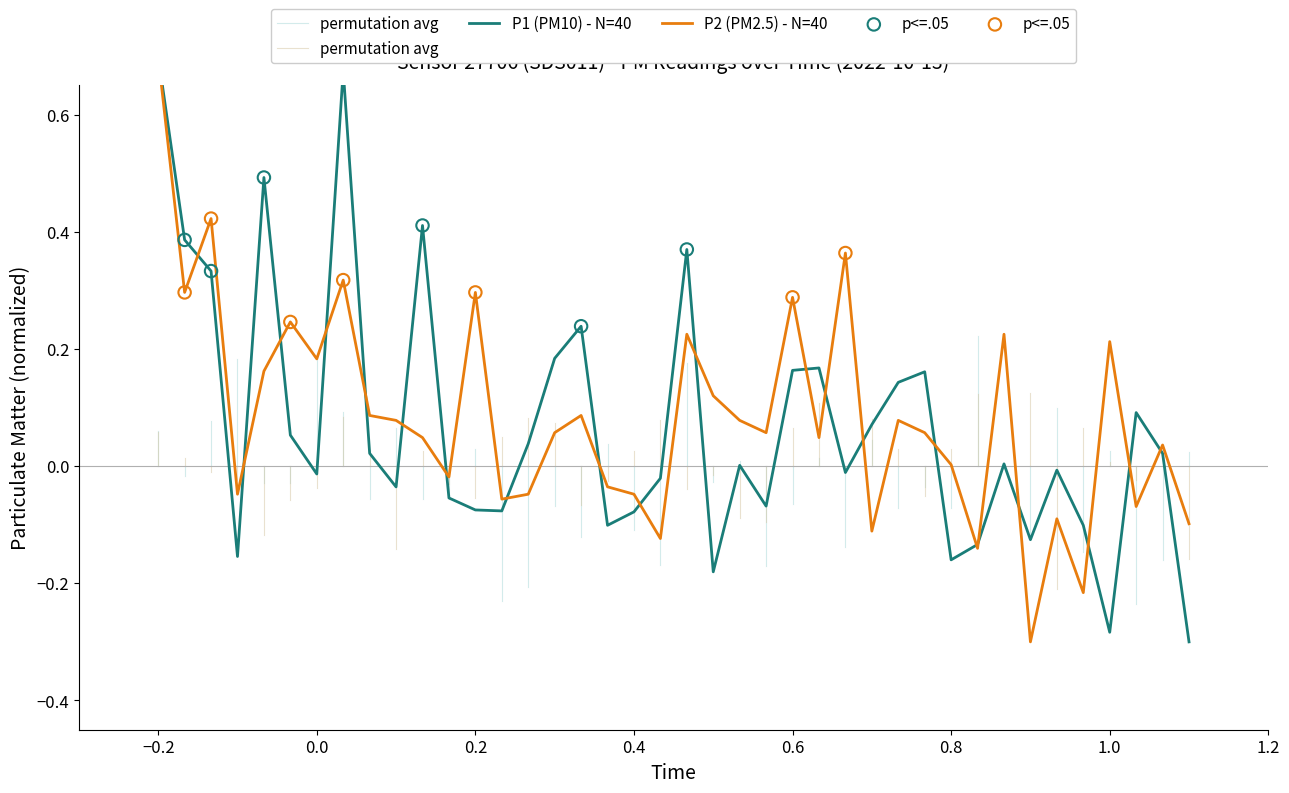

Which series has the largest total across all categories?

P2